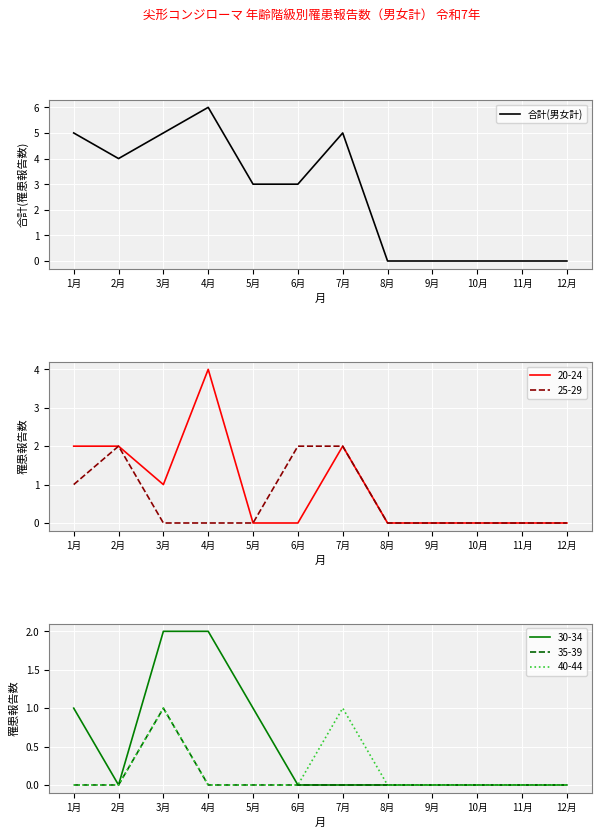

How many values are between 0 and 5?

11